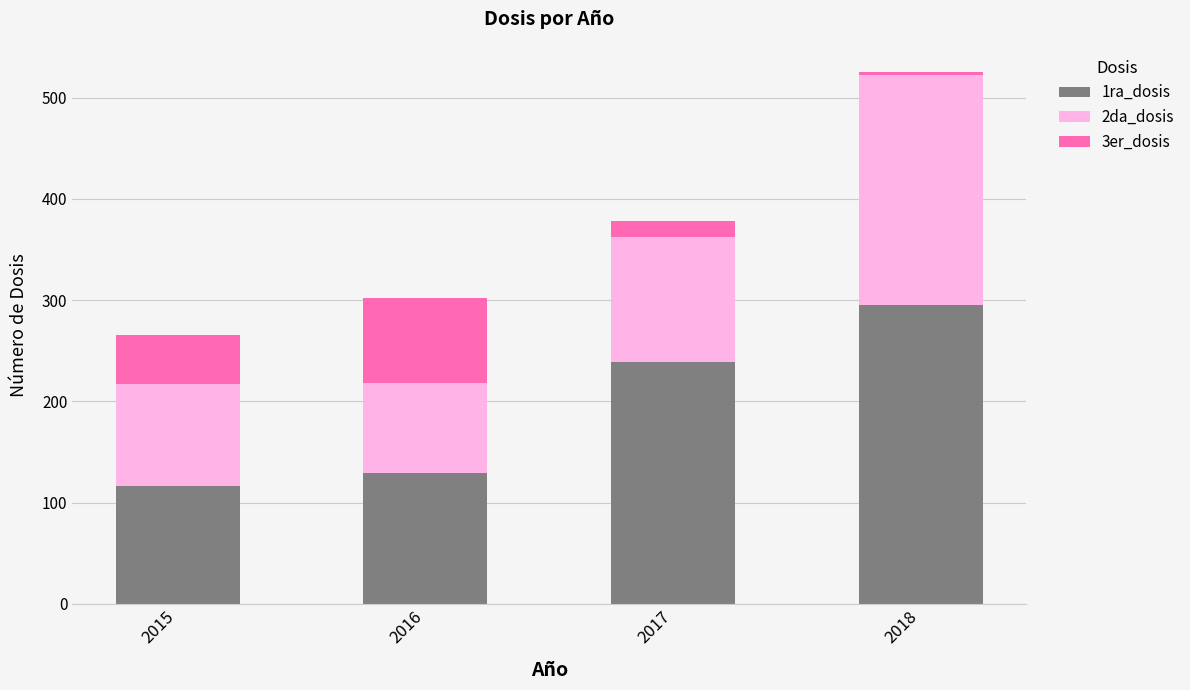

Is it true that 1ra_dosis equals 393 at 2018?

False